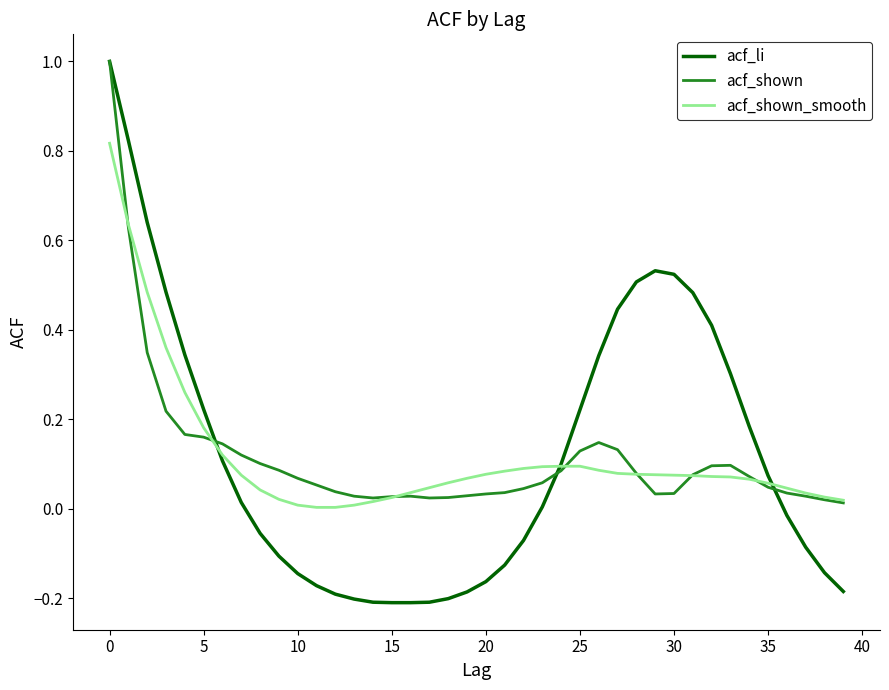

What is the maximum value for acf_li?

1.0